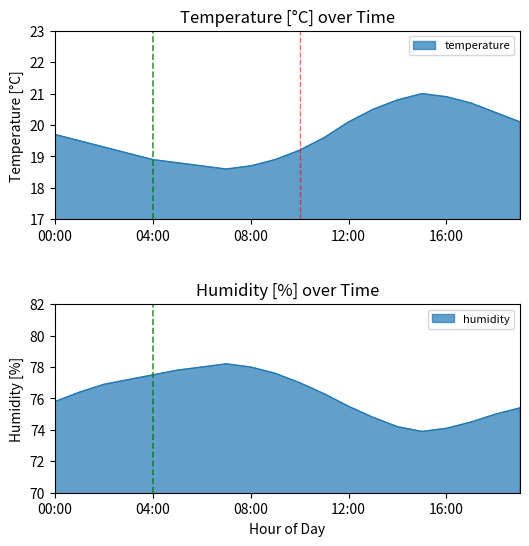

Which series changed the most between 03:00 and 10:00?

humidity